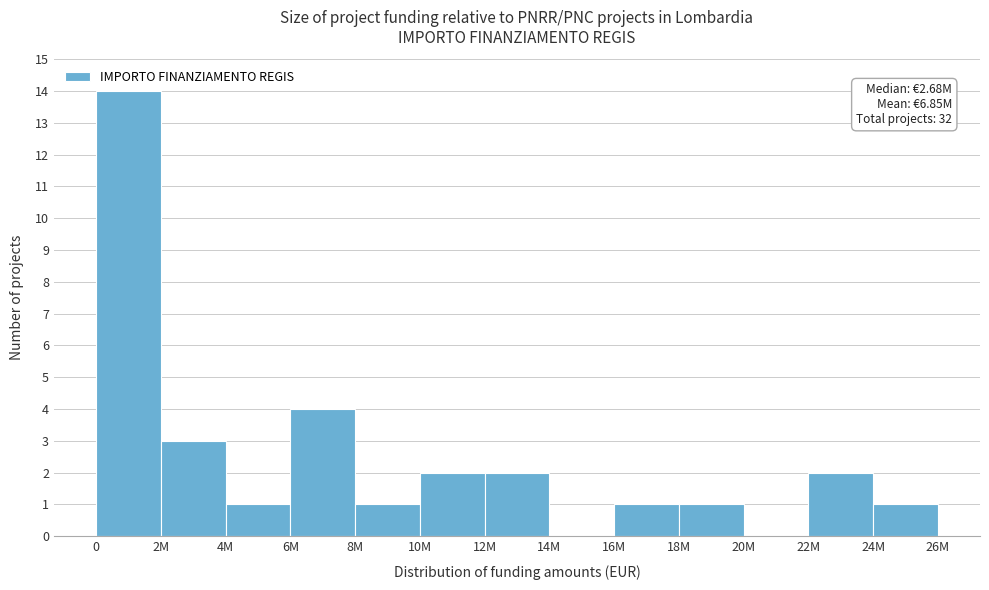

Reading right to left, transcribe all the data shown in this chart.

24M=1	22M=2	20M=0	18M=1	16M=1	14M=0	12M=2	10M=2	8M=1	6M=4	4M=1	2M=3	0=14